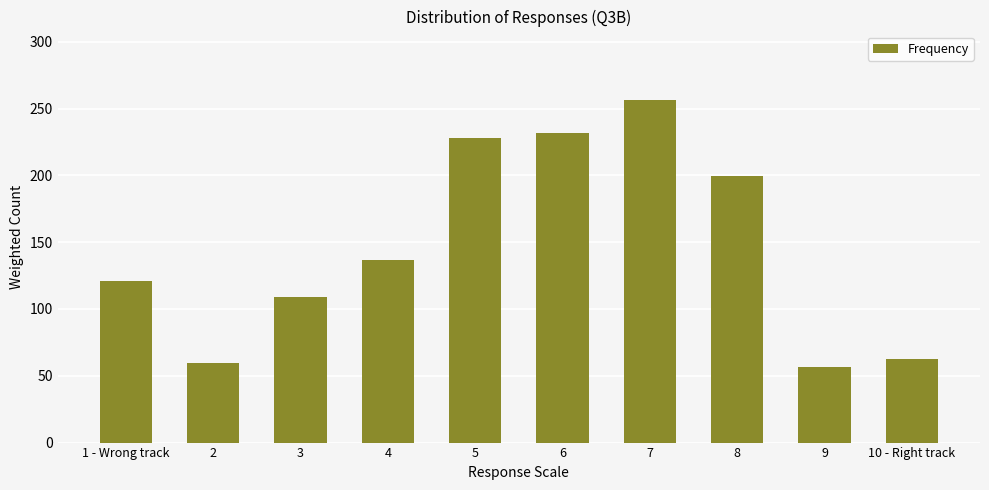

Where does the data first go above 136?

4